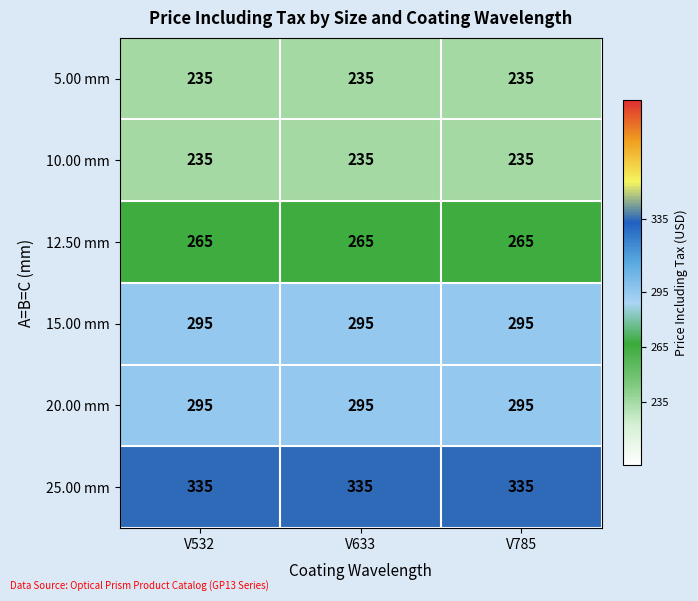

The 12.50 mm series shows 265 at V633. True or false?

True